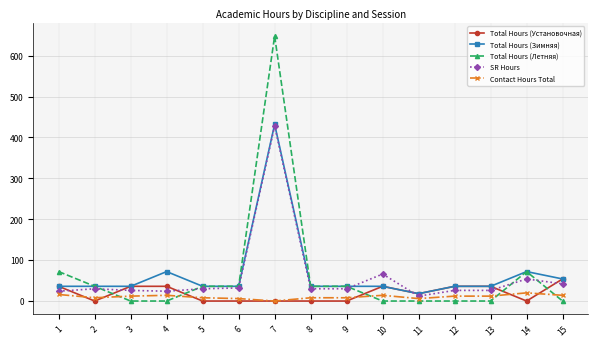

How many values in Contact Hours Total are above zero?

14